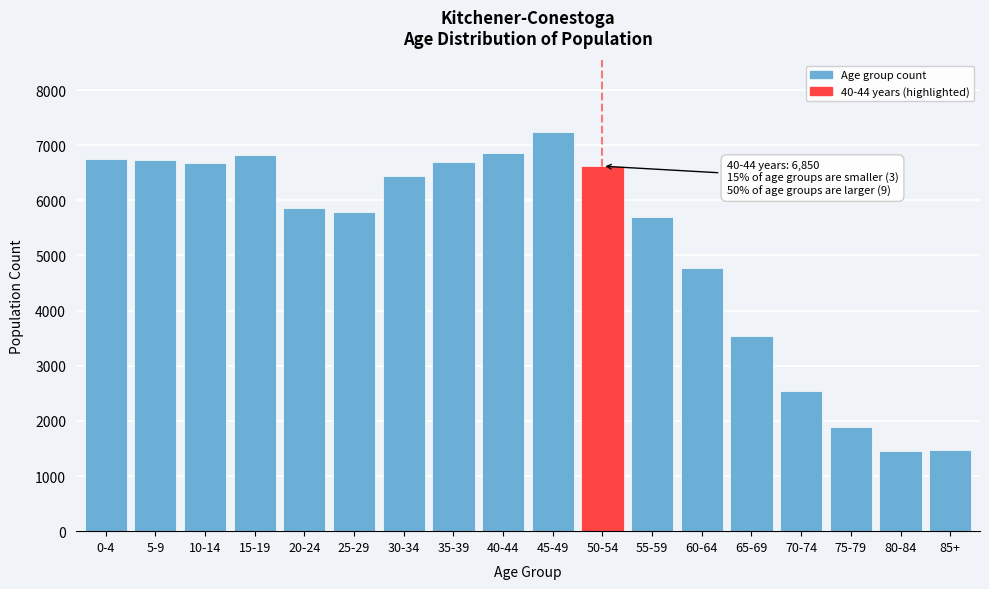

Is it true that the value at 25-29 is 9368?

False